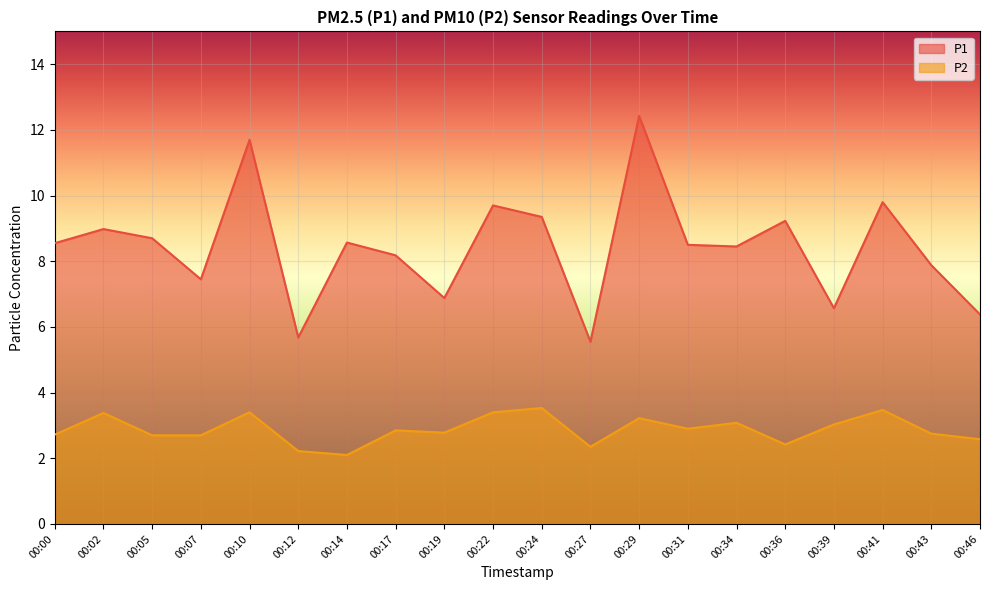

What is the value of the P1 point at the 6th from the left?

5.7